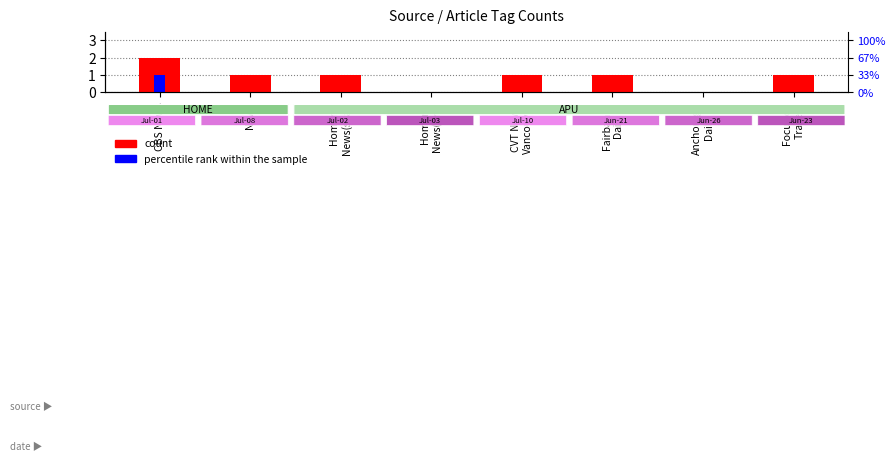

What is the maximum value for percentile rank within the sample?

1